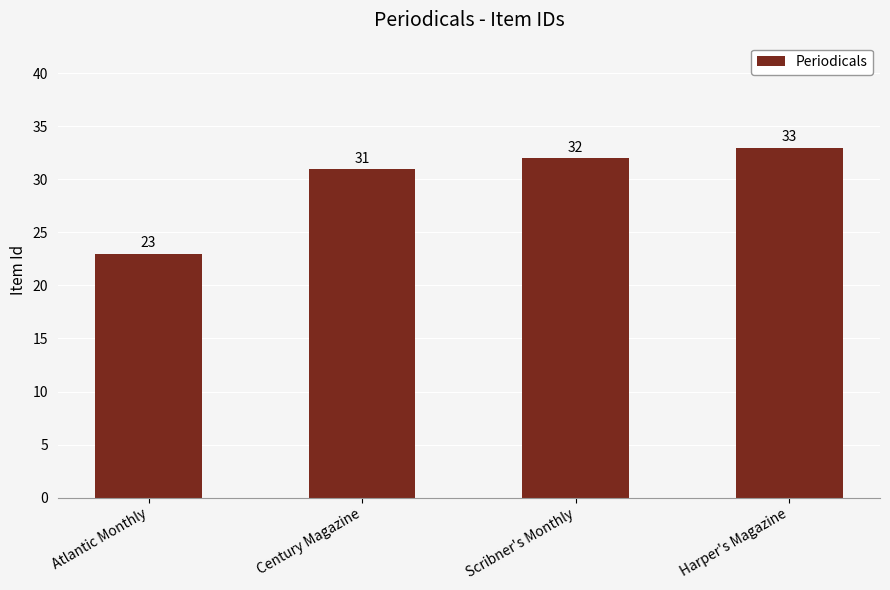

What is the change in value from Scribner's Monthly to Harper's Magazine?

+1